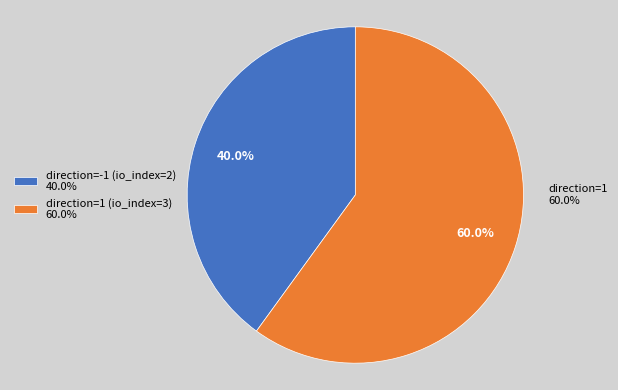

To the nearest percent, what portion does direction=-1 (io_index=2) represent?

40%